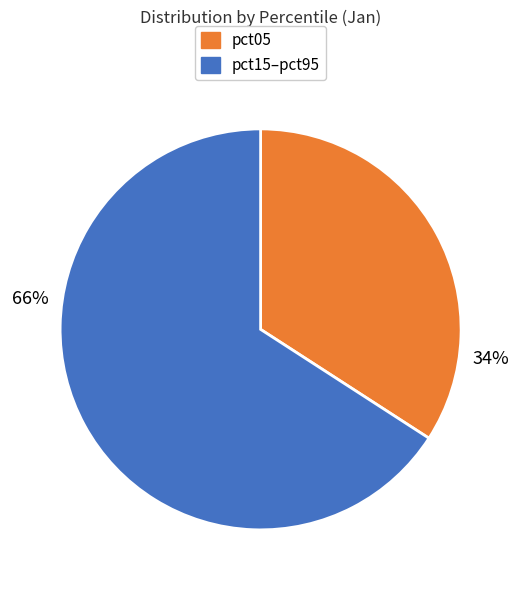

Is there a majority slice in this chart?

Yes